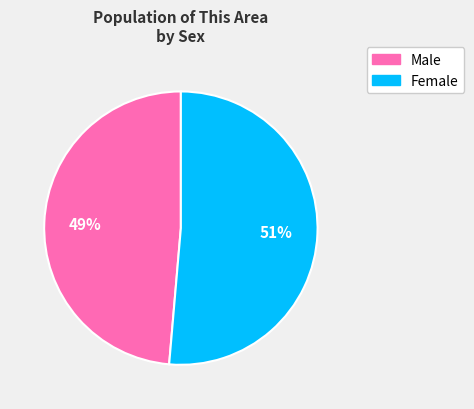

Combined, do Female and Male account for over 50%?

Yes